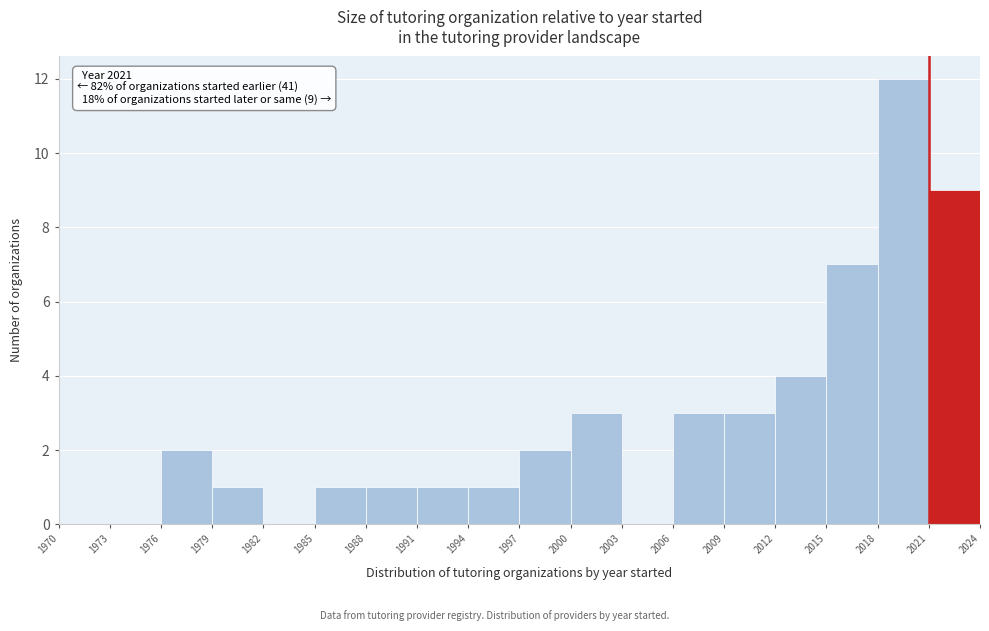

Which range on the x-axis has the tallest bar?

2018 to 2021